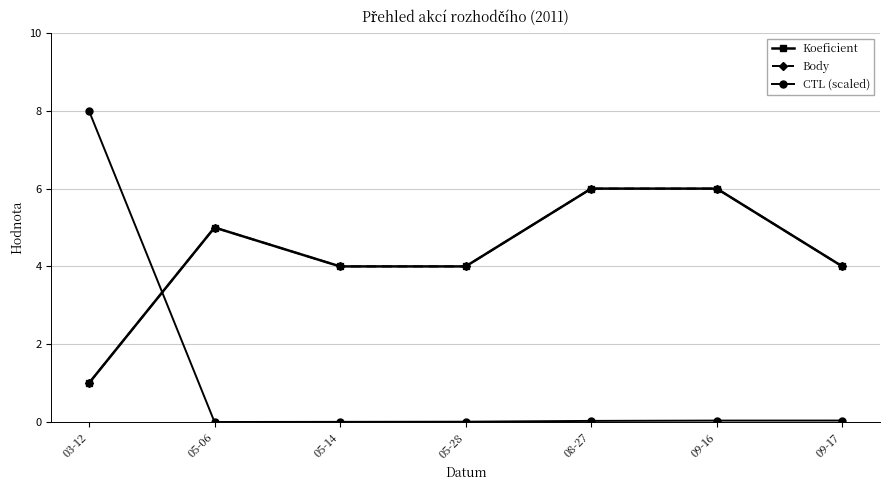

True or false: CTL (scaled) has more than 2 interior local peaks.

False